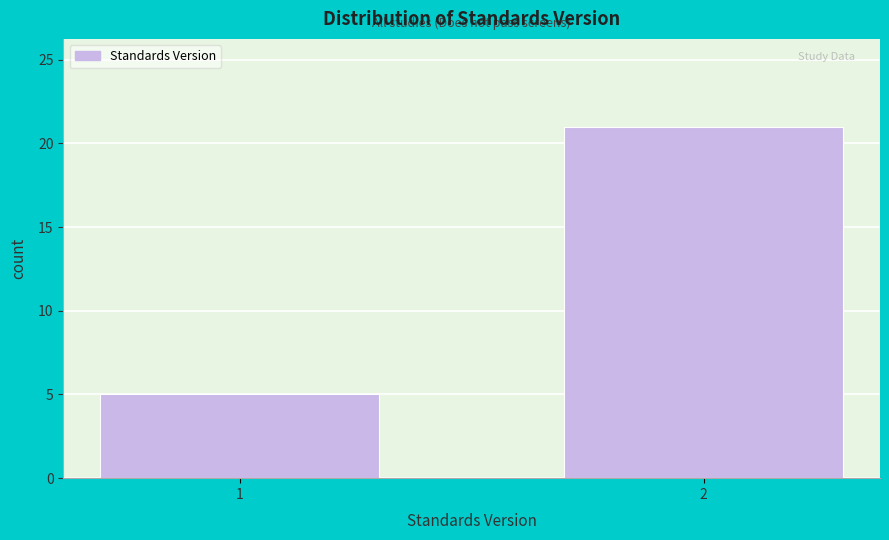

Reading left to right, list all the values displayed in this chart.

1=5	2=21